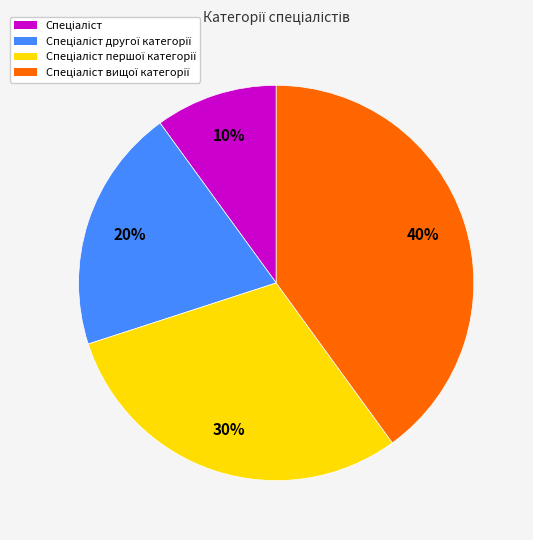

To the nearest percent, what is the average slice percentage?

25%